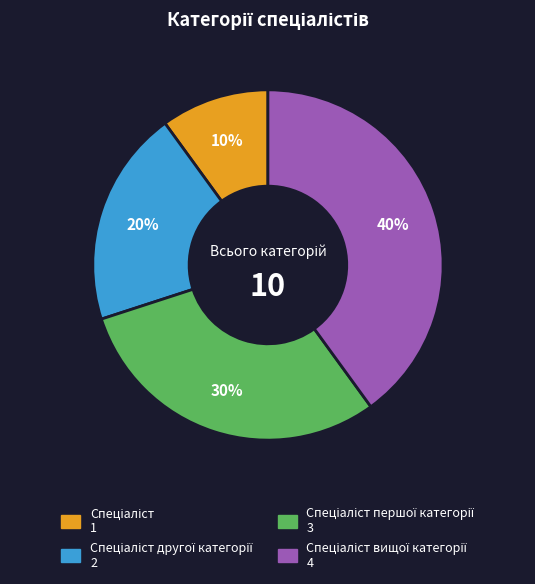

Is there a majority slice in this chart?

No